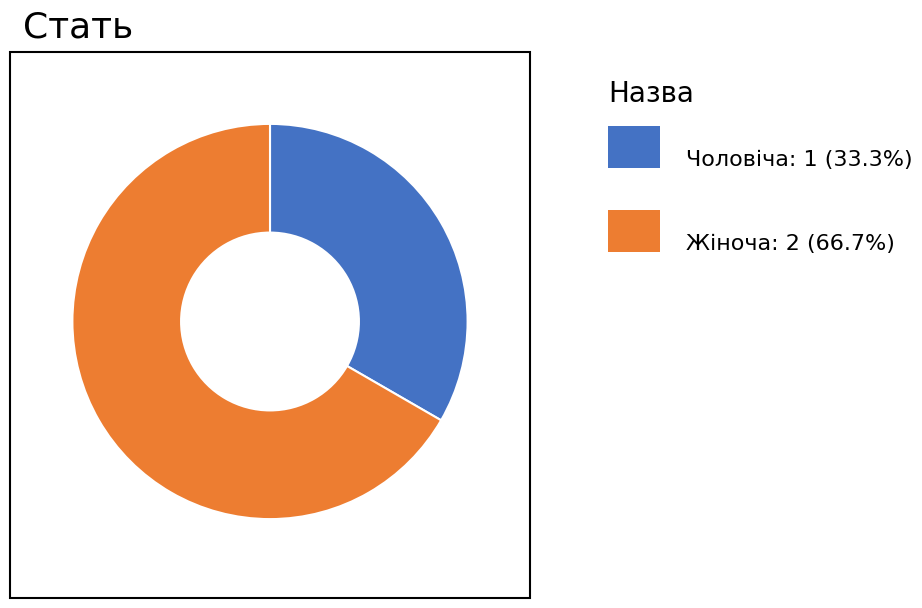

Does any single category account for the majority?

Yes